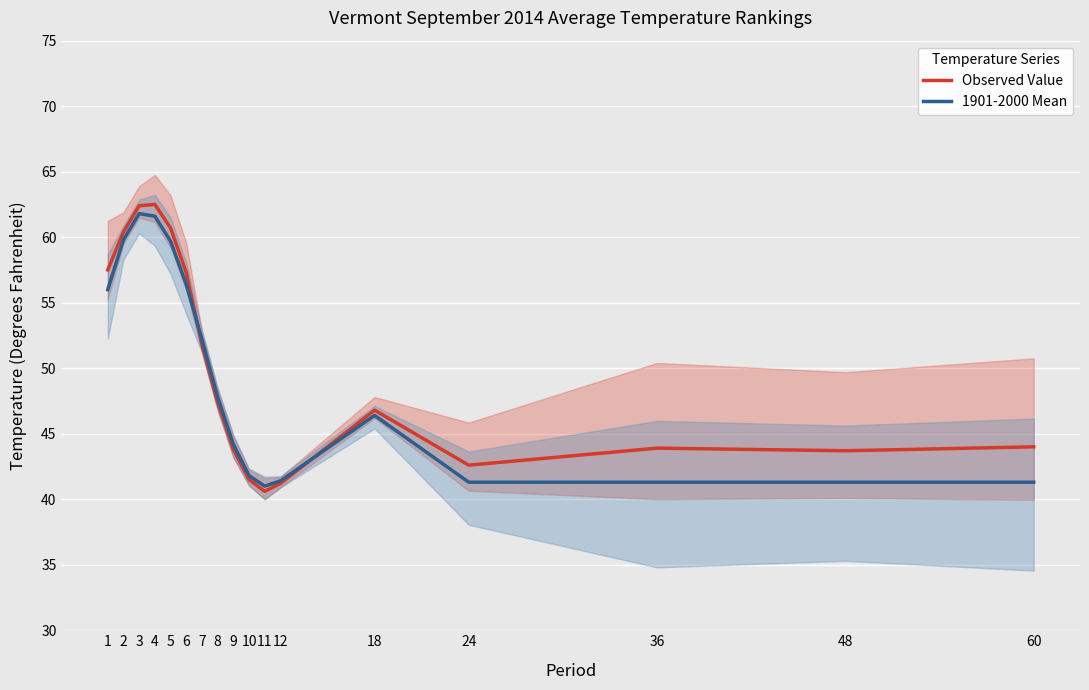

What is the minimum value for Observed Value?

40.6